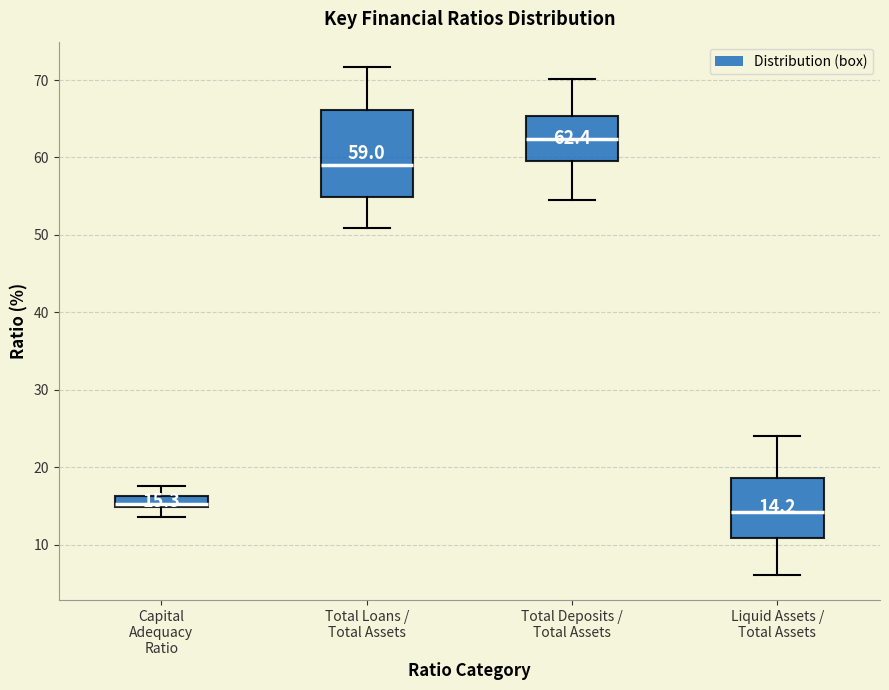

Comparing the boxes themselves (not the whiskers), which one is the tallest?

Total Loans / Total Assets